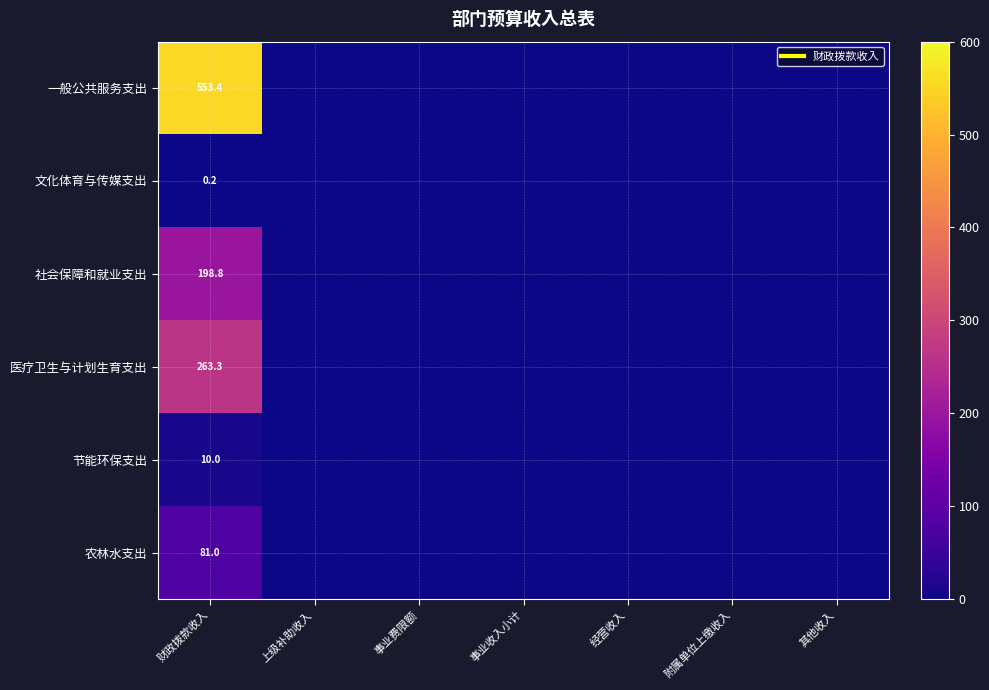

What is the total value across all series at 财政拨款收入?

1106.7